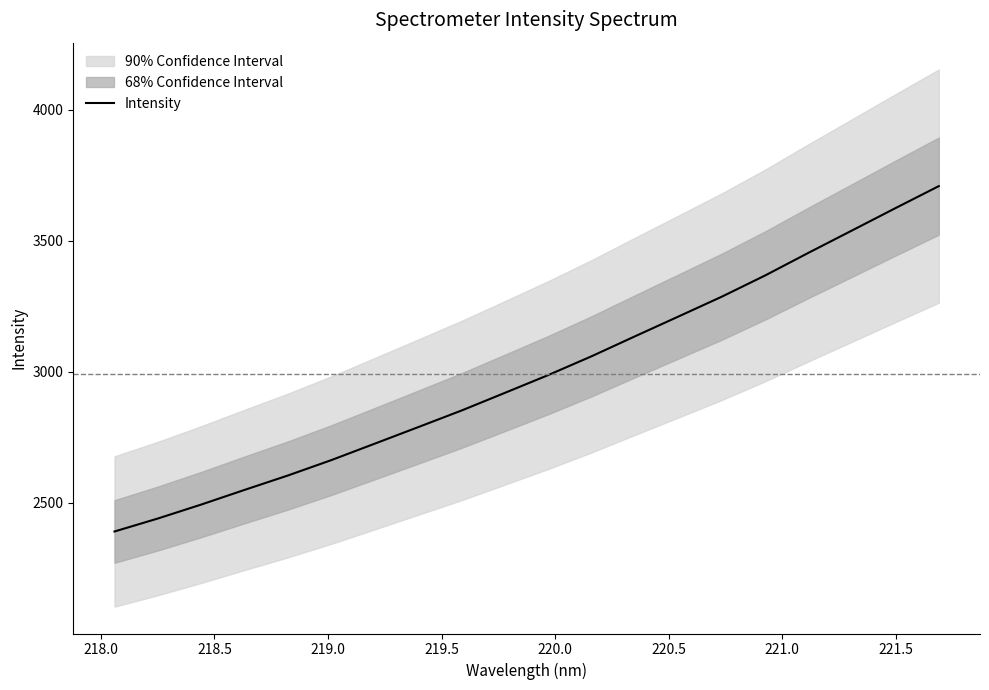

What is the highest value of the Intensity series?

3708.4